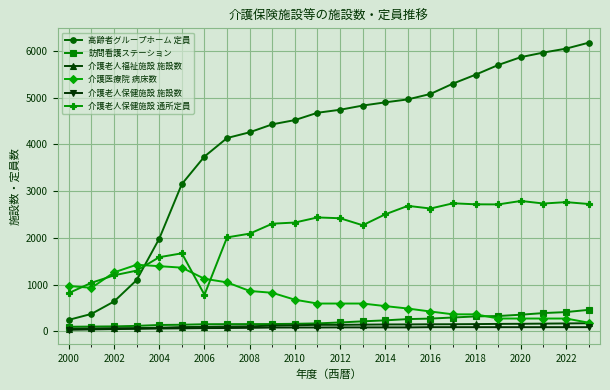

Which series has the widest spread of values?

高齢者グループホーム 定員